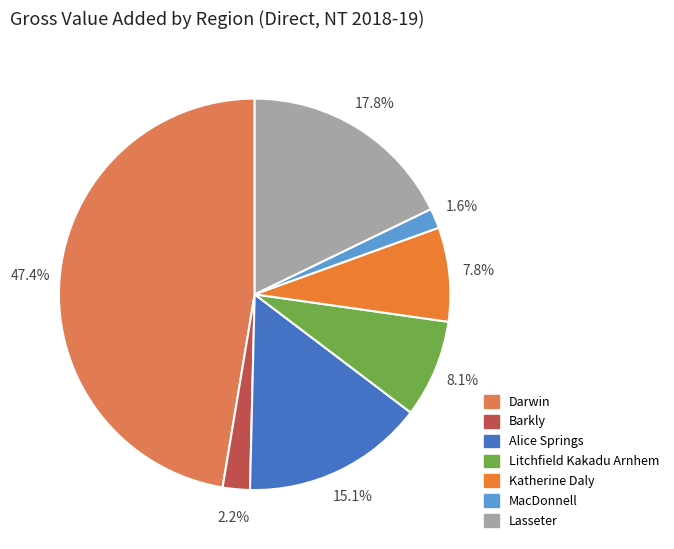

What percentage is the Katherine Daly slice, to the nearest percent?

8%